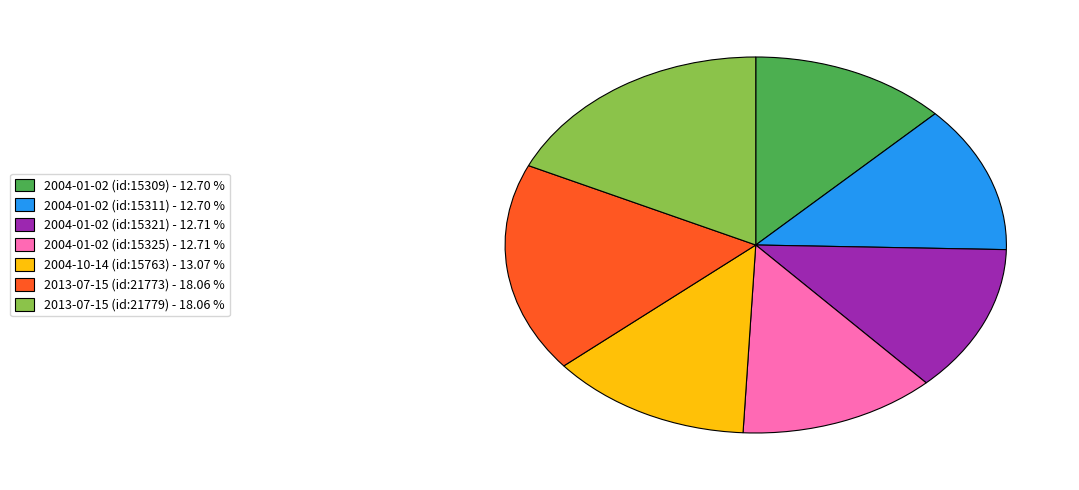

Does 2004-01-02 (id:15309) - 12.70 % account for over 50% of the chart?

No